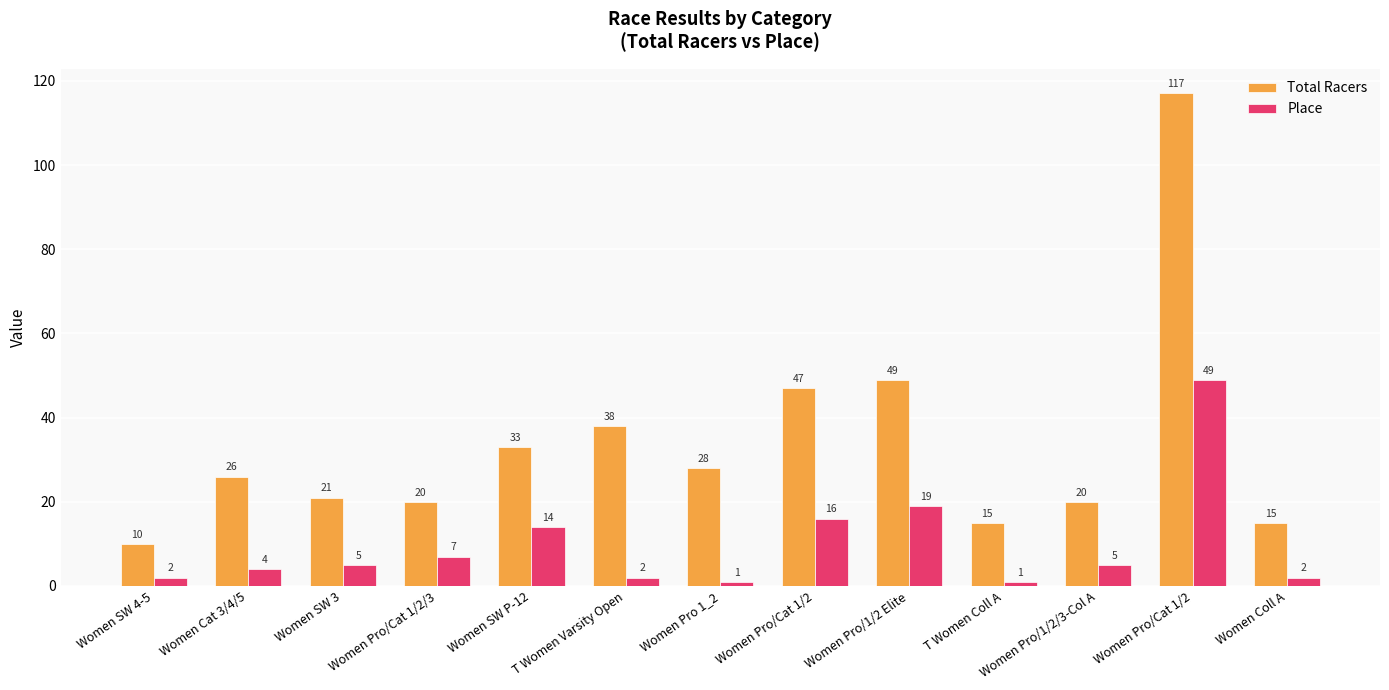

How many data points in Place are less than 5?

6